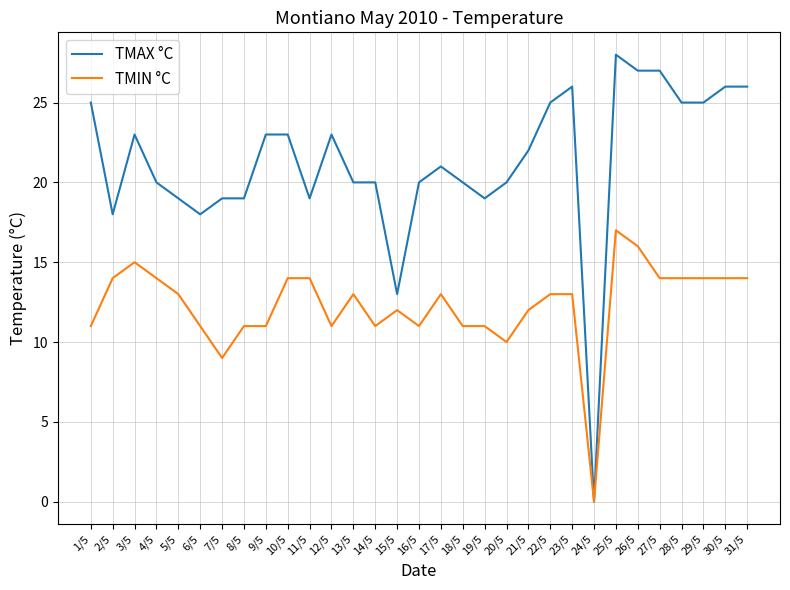

What is the difference between the maximum and minimum values in the TMIN °C series?

17